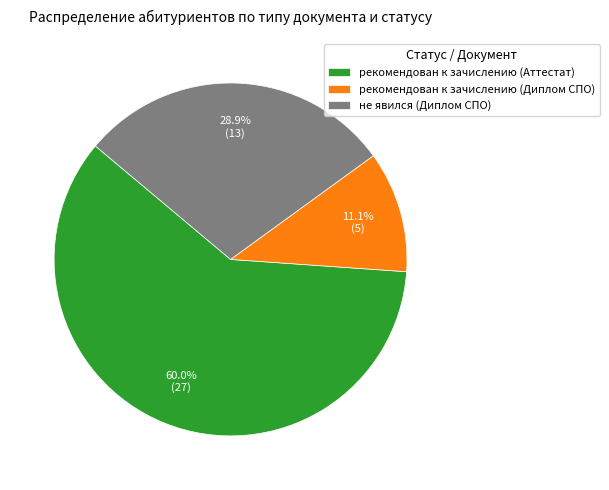

True or false: рекомендован к зачислению (Аттестат) accounts for 60% of the total.

True